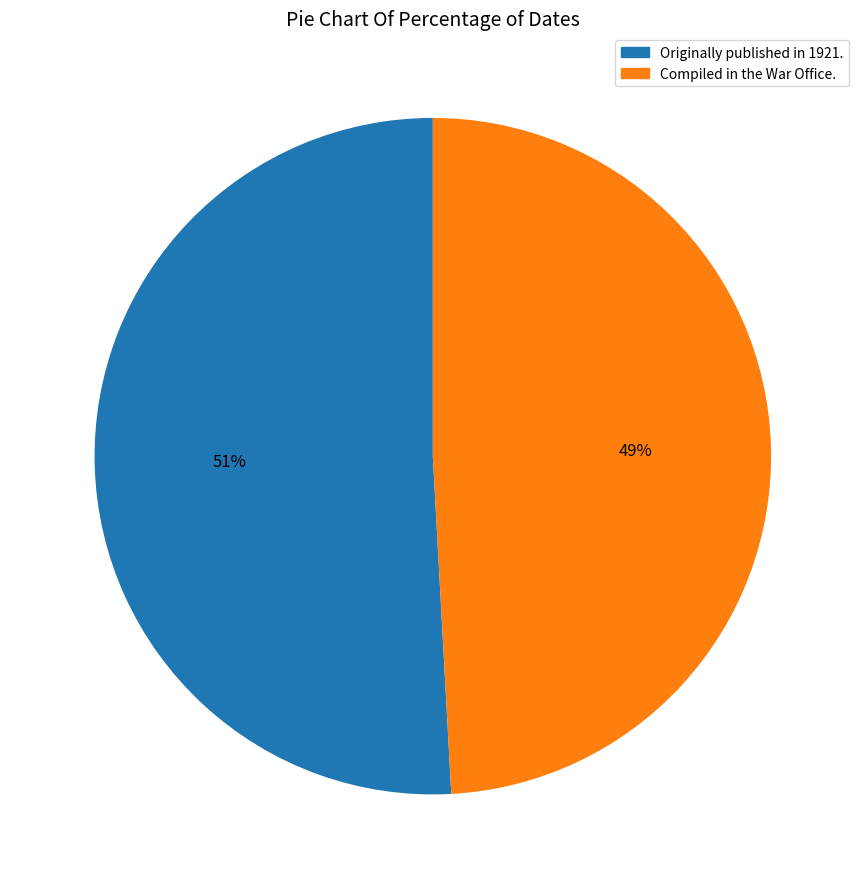

Which category accounts for the majority?

Originally published in 1921.